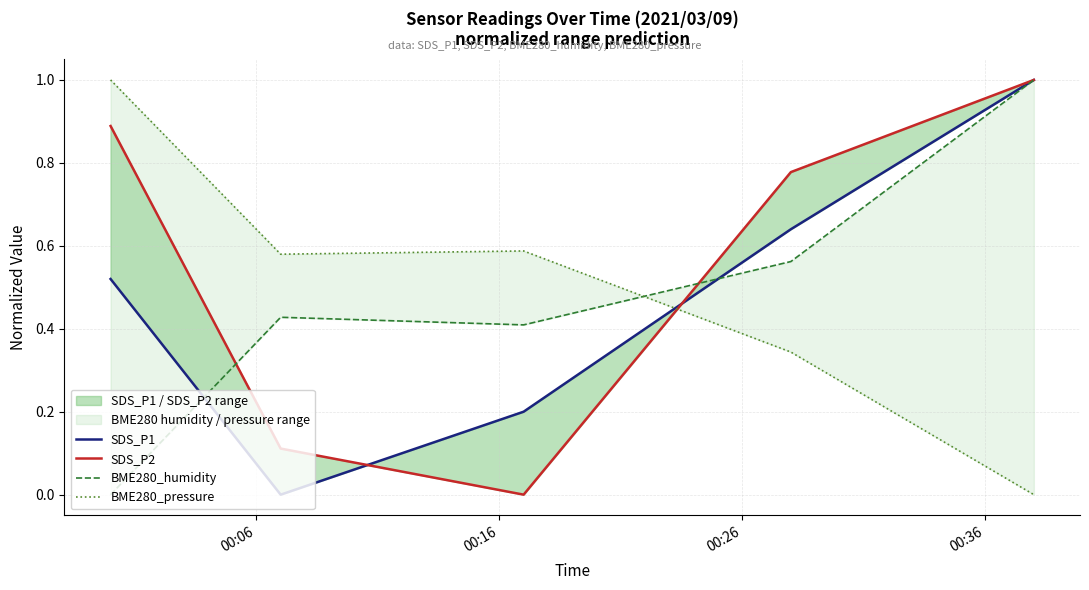

How many distinct data groups are displayed?

4